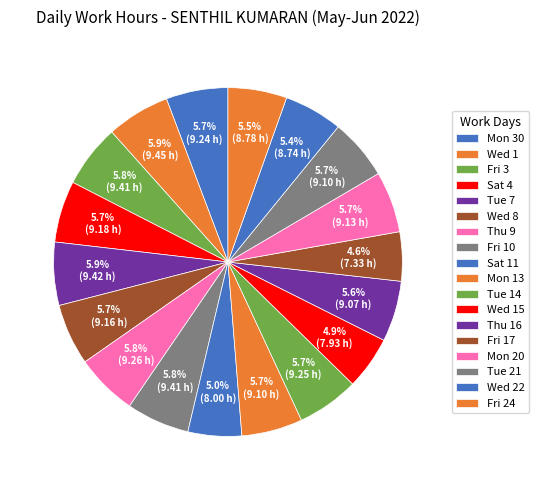

The Wed 1 slice represents 6% of the pie. True or false?

True